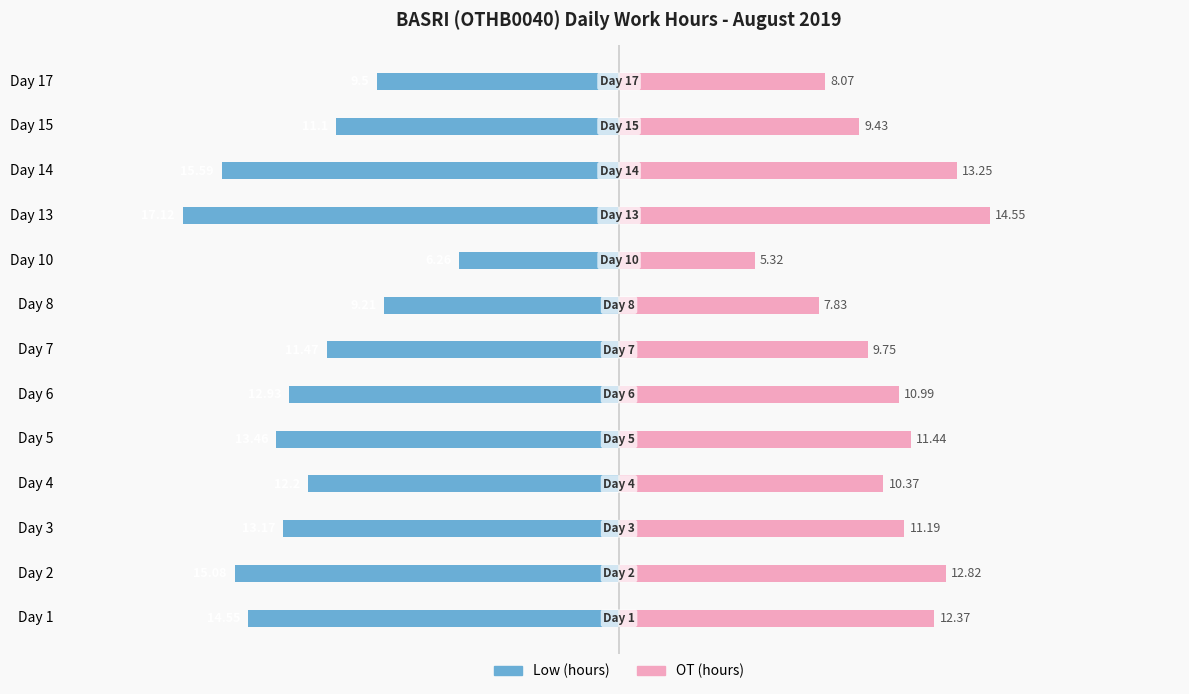

Reading right to left, what are all the values shown in this chart?

Low (hours): -9.5	-11.1	-15.6	-17.1	-6.3	-9.2	-11.5	-12.9	-13.5	-12.2	-13.2	-15.1	-14.6
OT (hours): 8.1	9.4	13.2	14.6	5.3	7.8	9.8	11.0	11.4	10.4	11.2	12.8	12.4